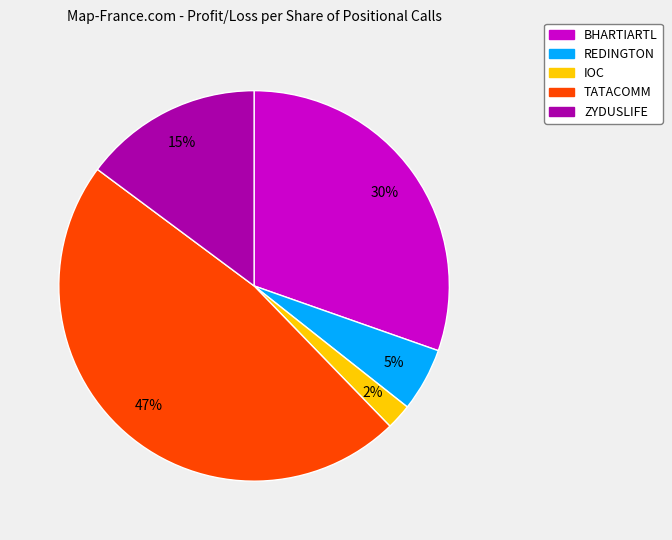

Which category has the biggest portion of the pie?

TATACOMM